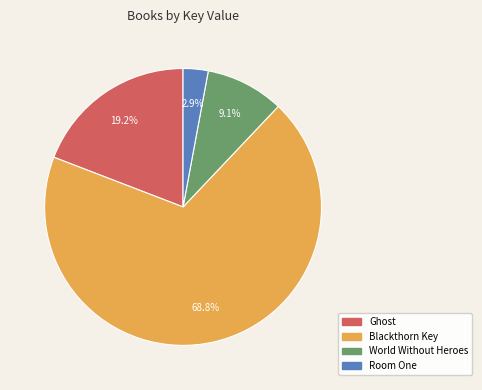

How many slices are in this pie chart?

4